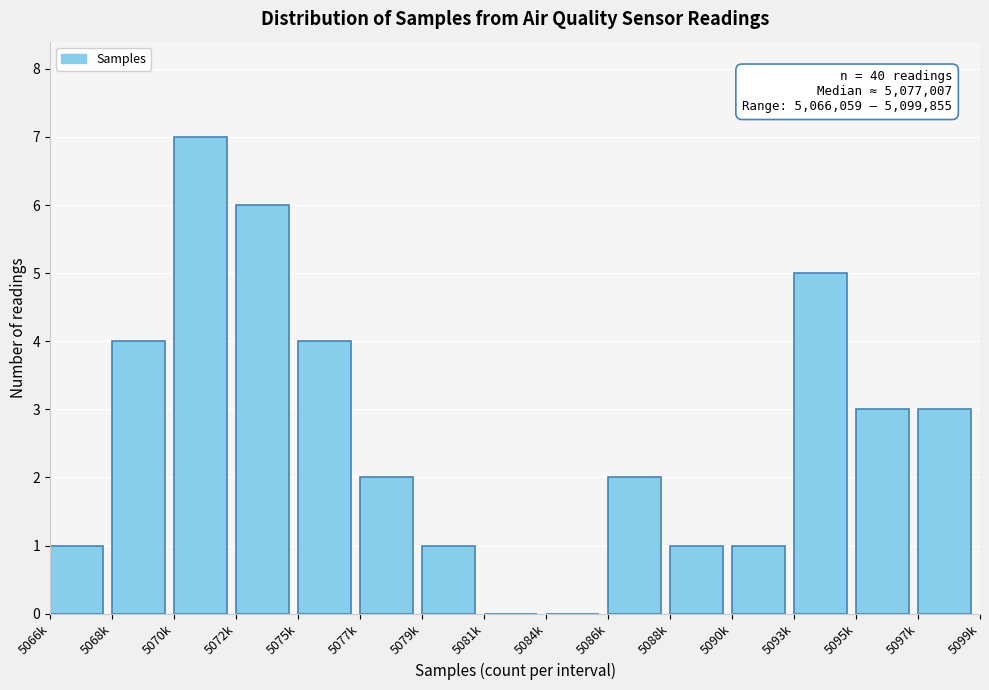

Reading left to right, extract all data points from this chart.

5066k=1	5068k=4	5070k=7	5072k=6	5075k=4	5077k=2	5079k=1	5081k=0	5084k=0	5086k=2	5088k=1	5090k=1	5093k=5	5095k=3	5097k=3